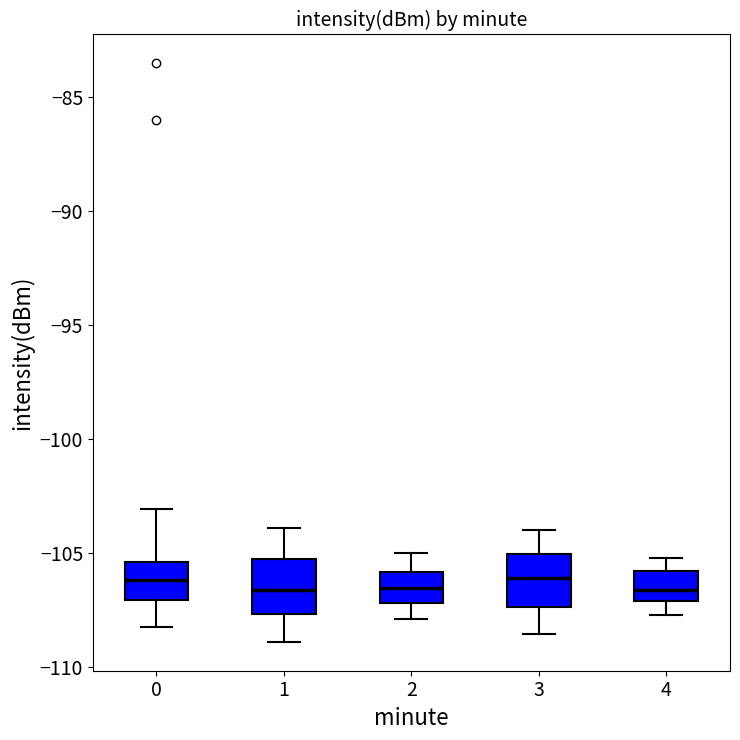

Reading left to right, read every box against the y-axis: the position of its median line, the range the box covers, and the ends of its whiskers. The values are not printed on the chart, so give them approximately, as read against the axis.

0: median -106.0, box -107.0 to -105.5, whiskers -108.0 to -103.0
1: median -106.5, box -107.5 to -105.0, whiskers -109.0 to -104.0
2: median -106.5, box -107.0 to -106.0, whiskers -108.0 to -105.0
3: median -106.0, box -107.5 to -105.0, whiskers -108.5 to -104.0
4: median -106.5, box -107.0 to -106.0, whiskers -107.5 to -105.0